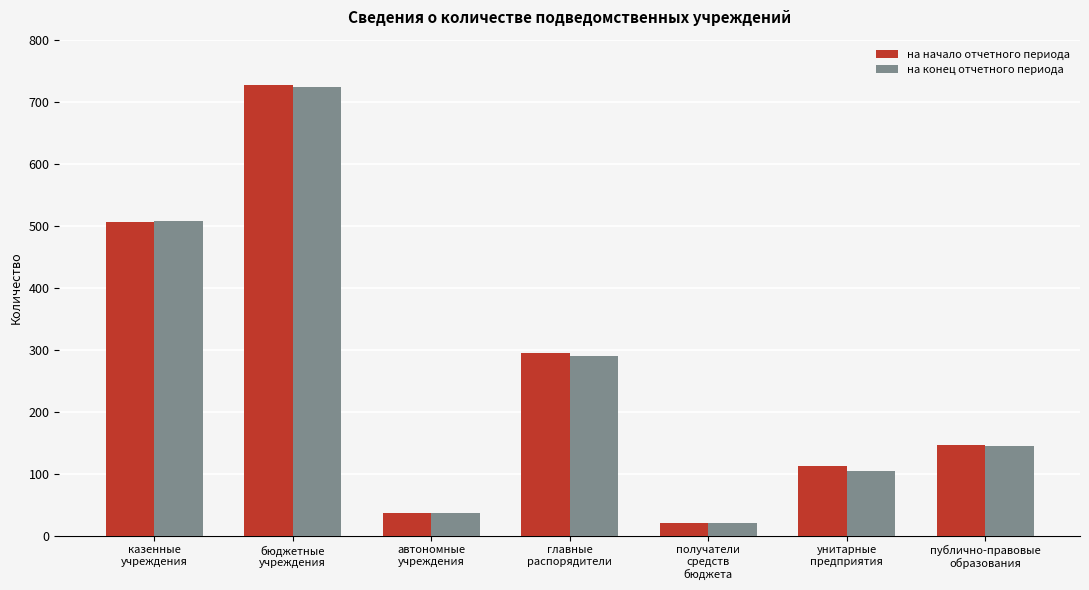

How many bars are there in each group?

2